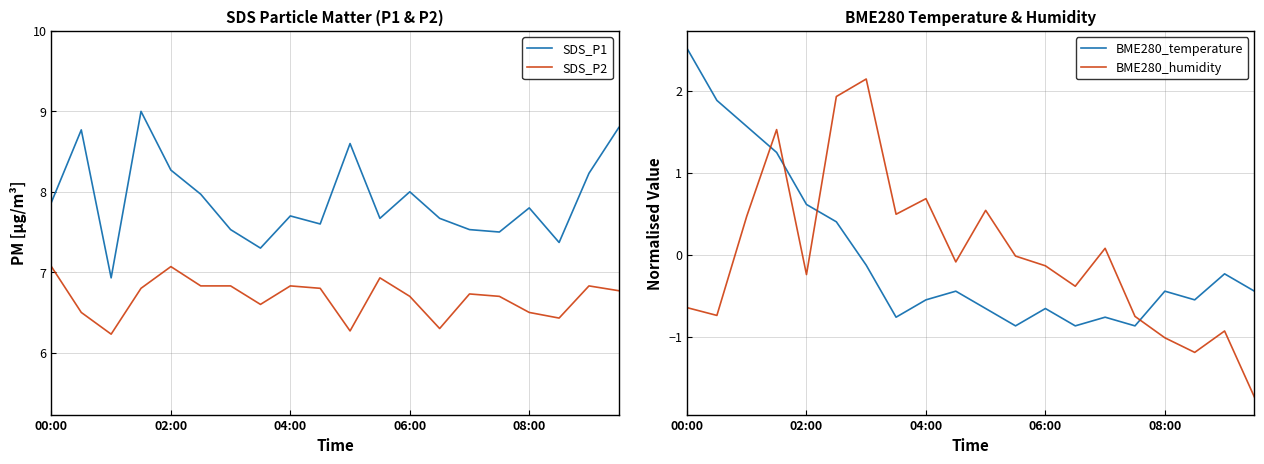

True or false: SDS_P1 and SDS_P2 intersect in this chart.

False